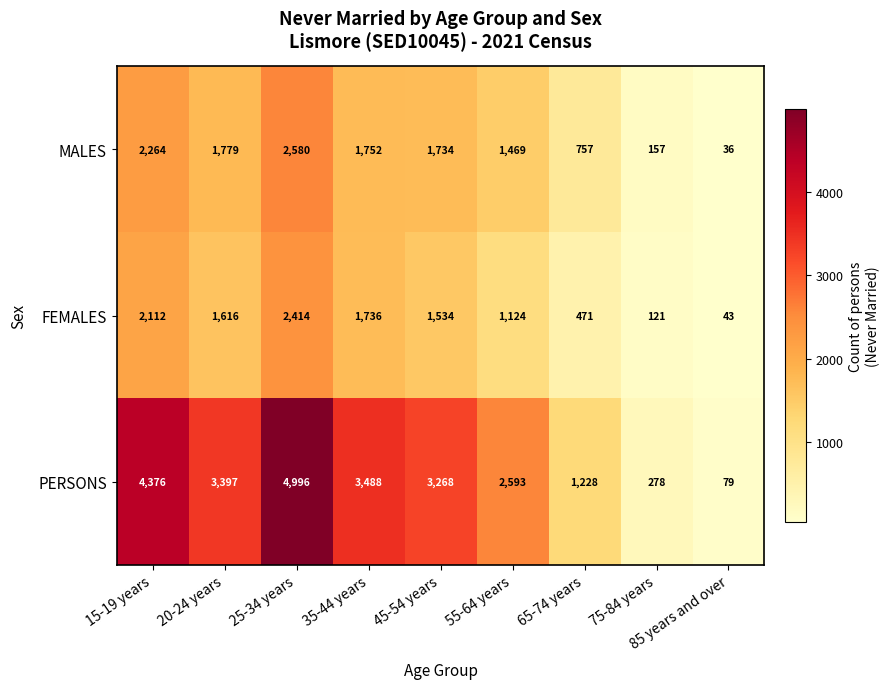

What is the difference between the highest and lowest values at 65-74 years?

757